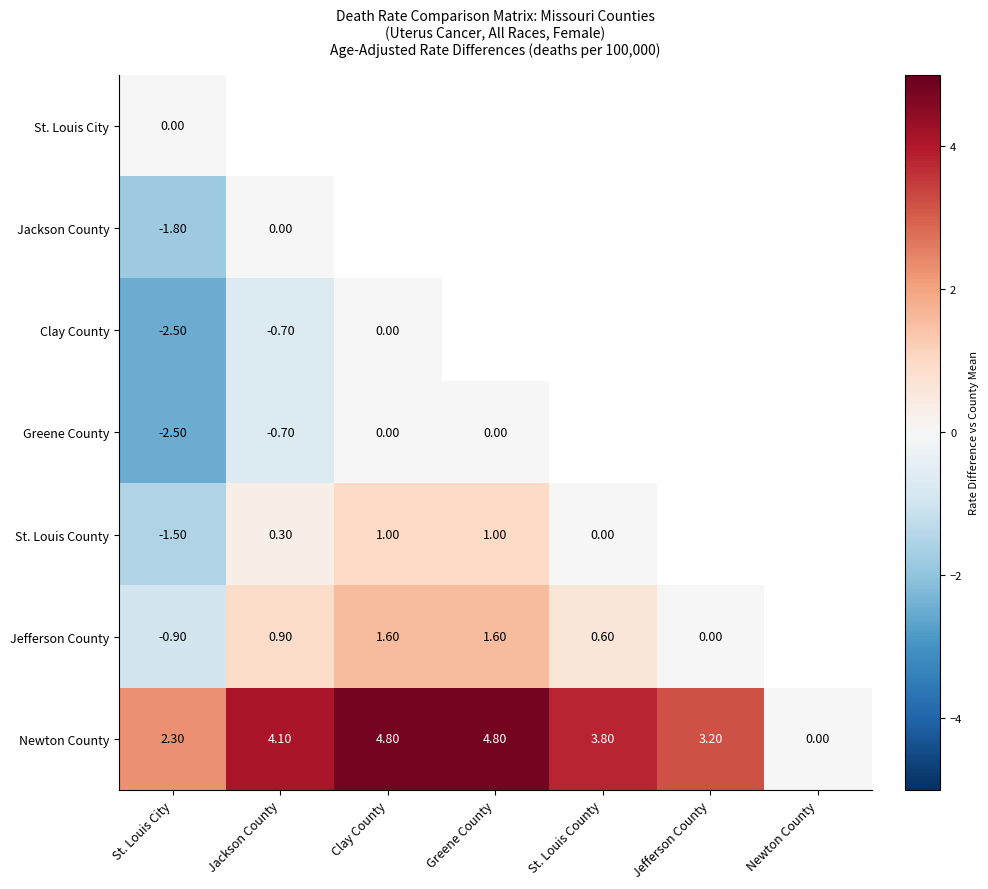

What is the total value across all series at St. Louis City?

-6.9